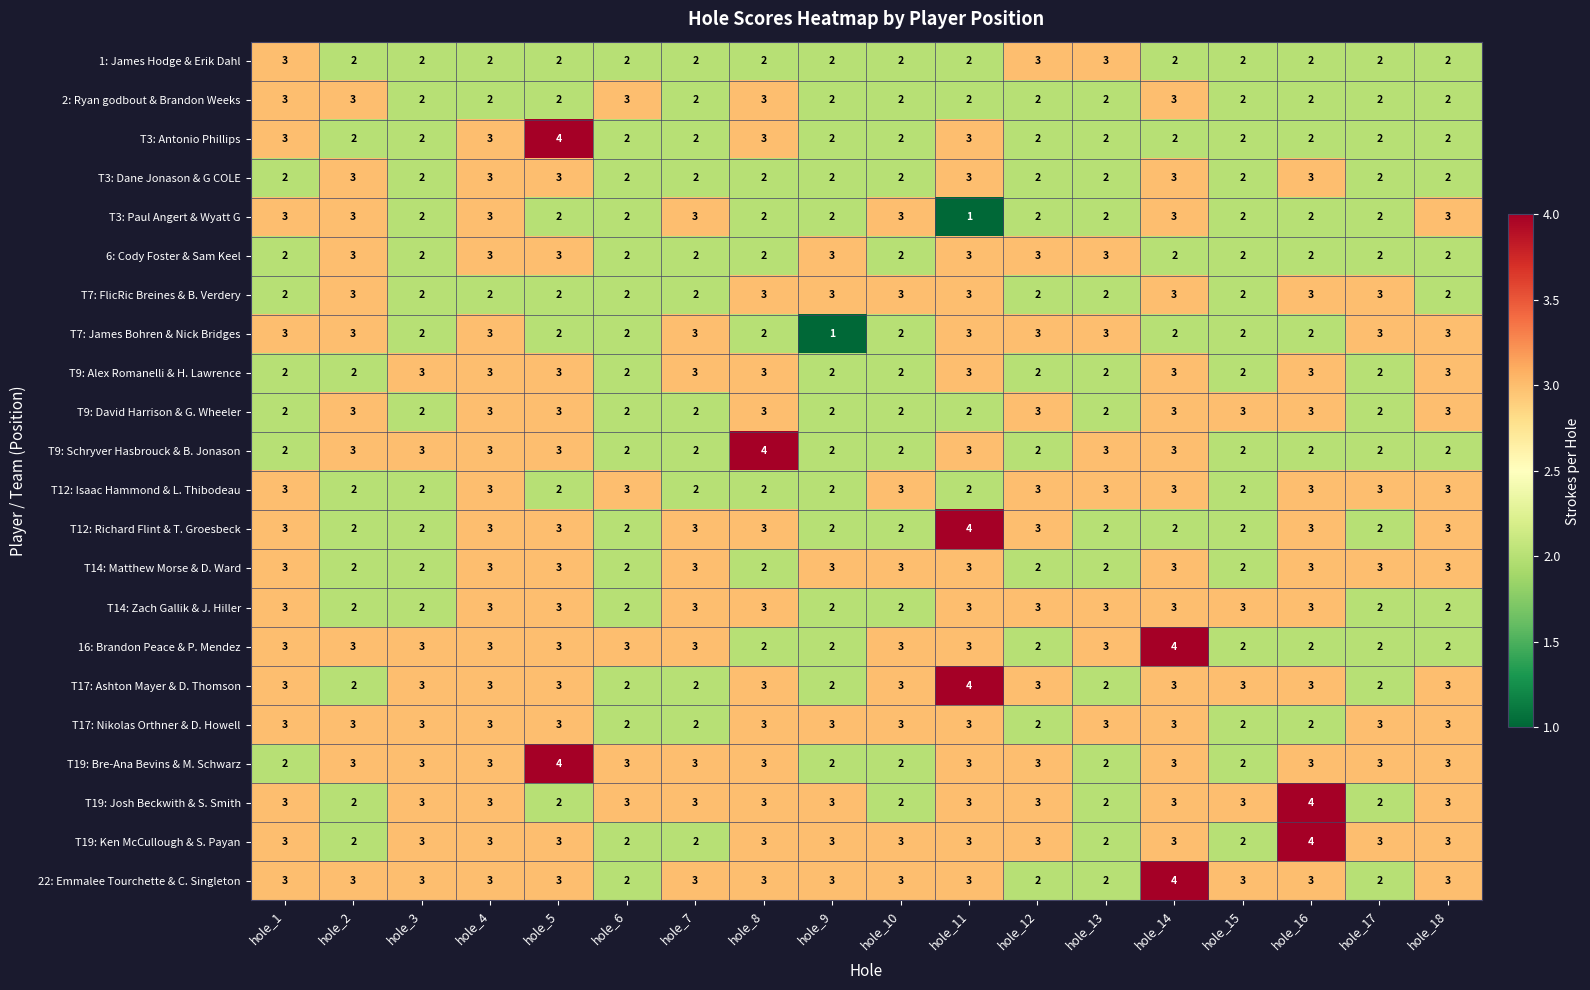

What is the sum of the T7: James Bohren & Nick Bridges values at hole_13 and hole_1?

6